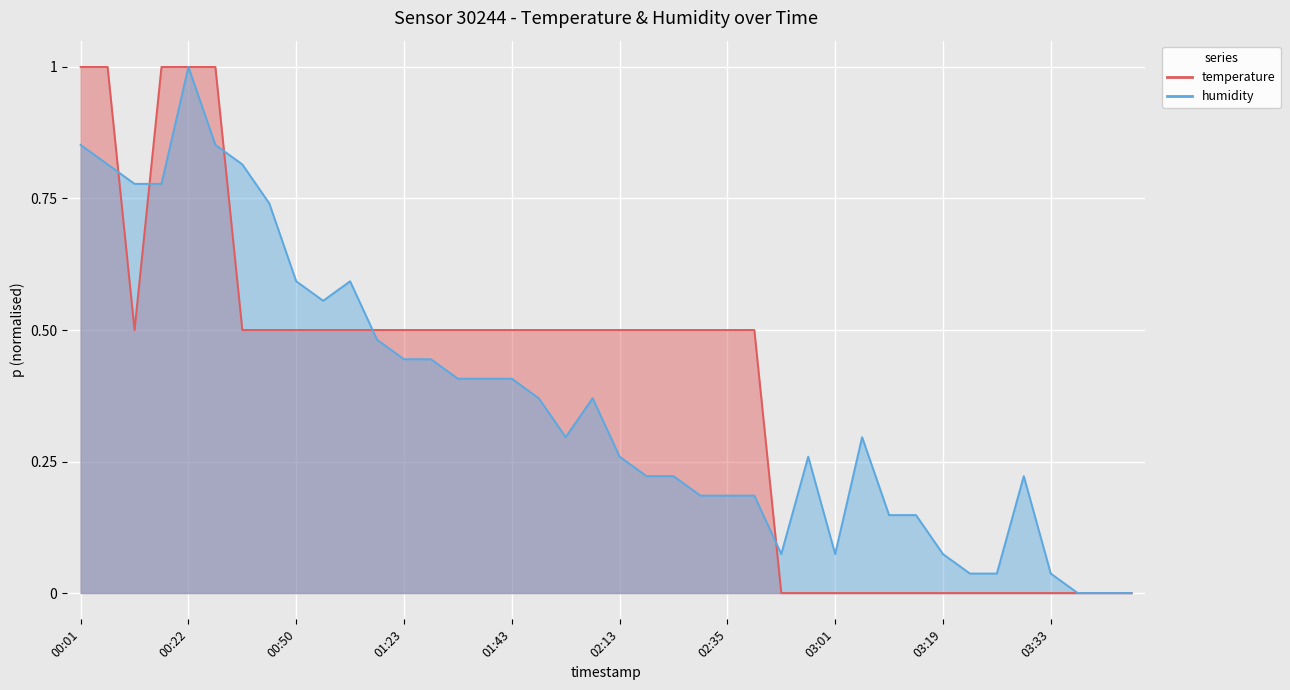

Rank the series by their average value, from lowest to highest.

humidity, temperature